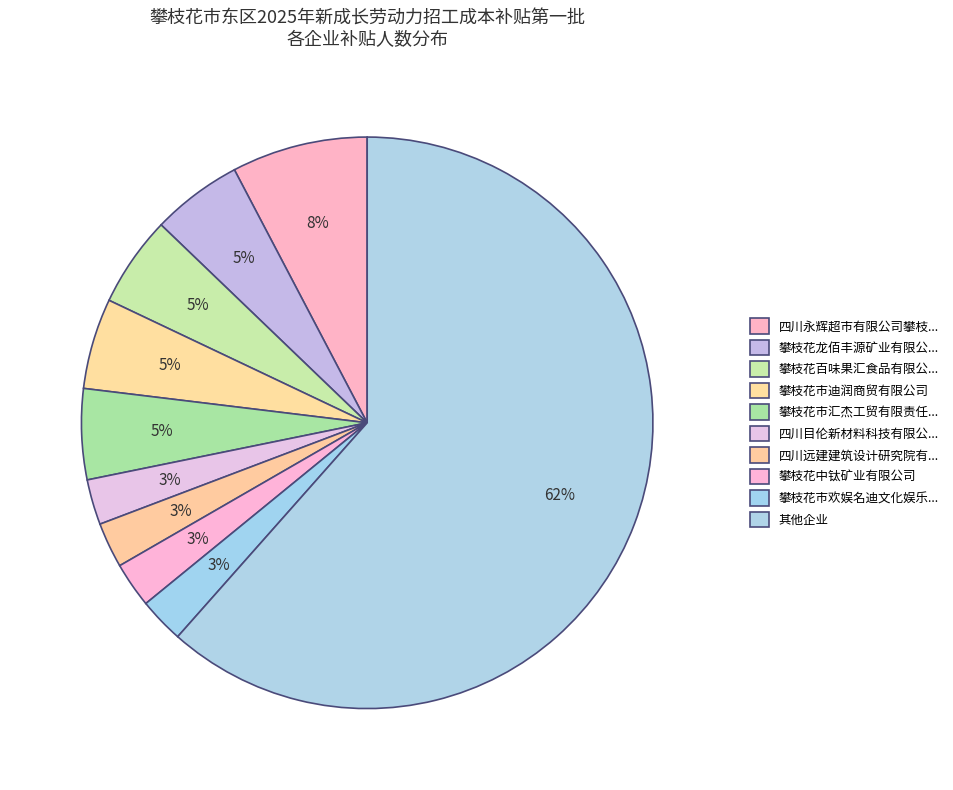

How many segments does this pie chart have?

10